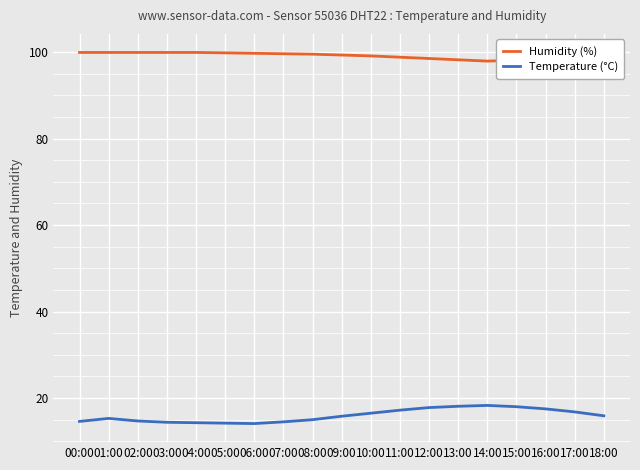

True or false: Temperature (°C) and Humidity (%) intersect in this chart.

False